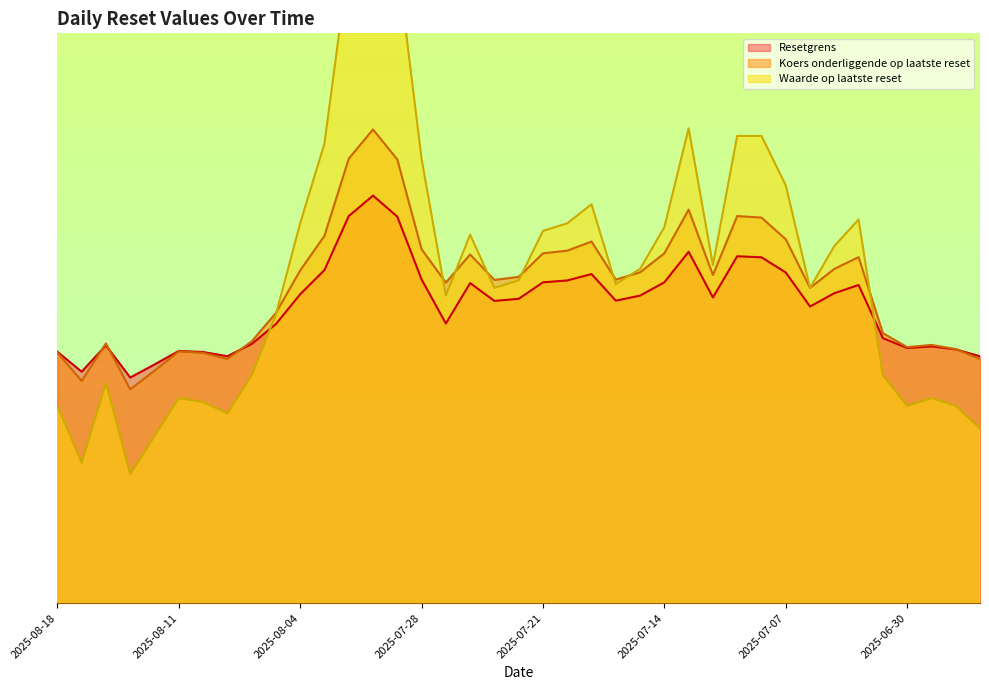

Is the value of Waarde op laatste reset at 2025-07-16 greater than the value of Koers onderliggende op laatste reset at 2025-07-14?

No